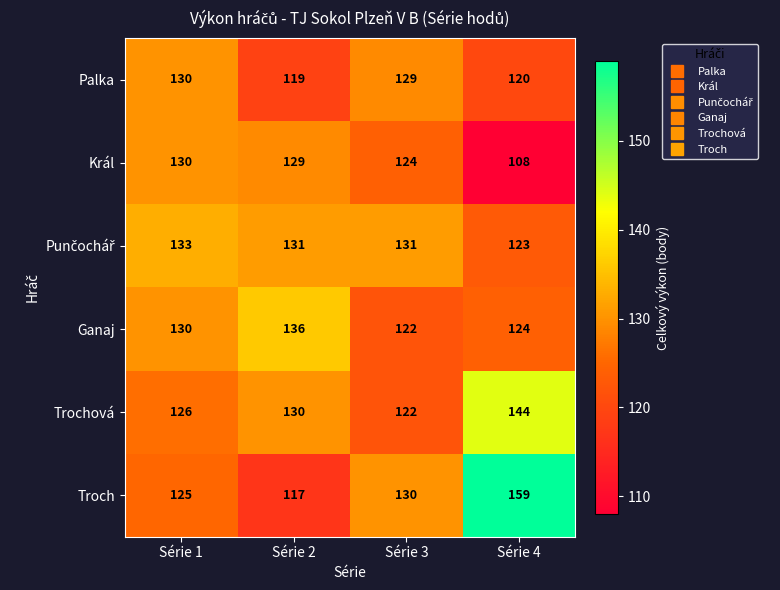

The Troch series shows 74 at Série 2. True or false?

False